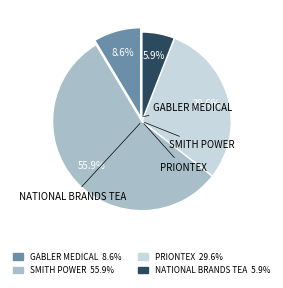

Does any single category account for the majority?

Yes